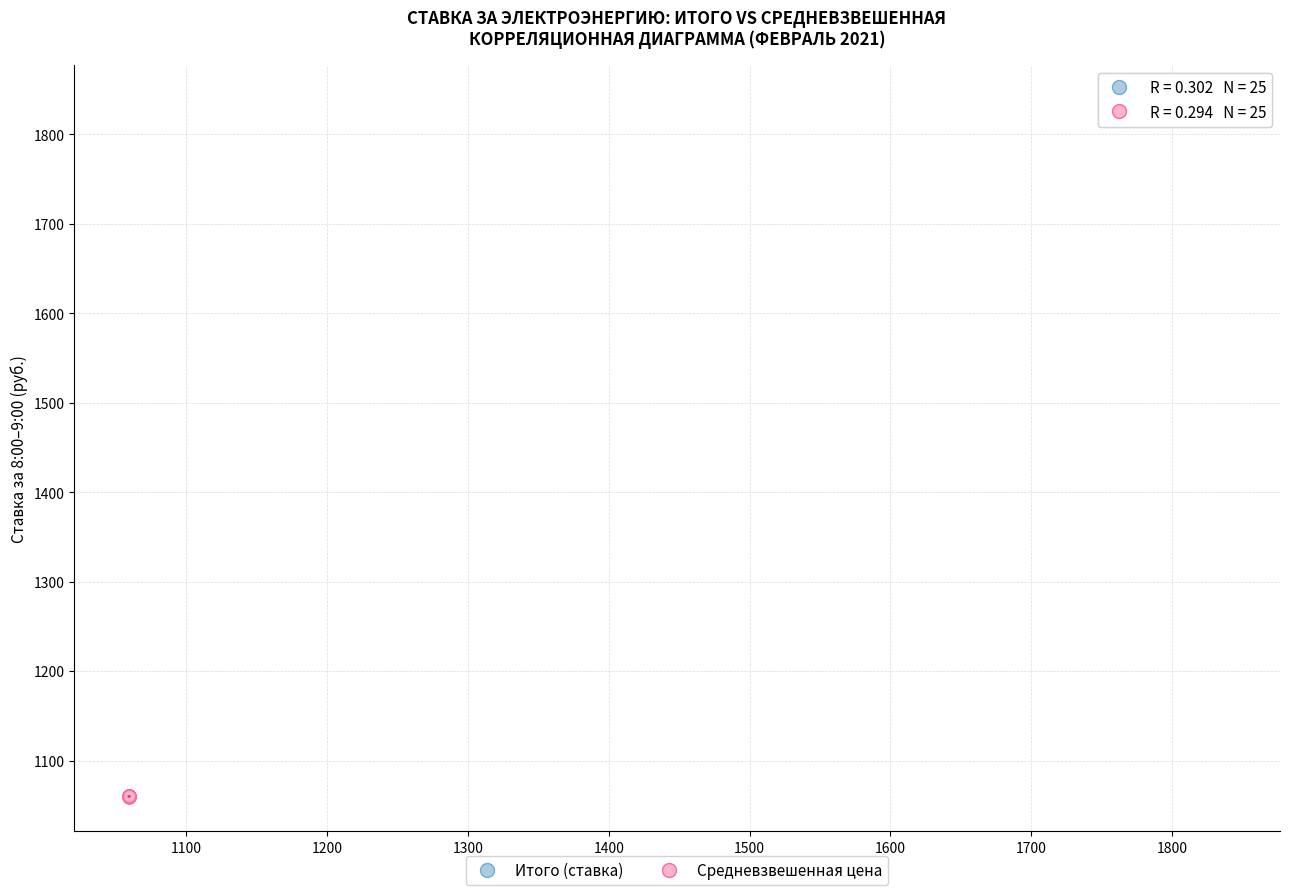

Which series has the largest Y range (max minus min)?

Средневзвешенная цена